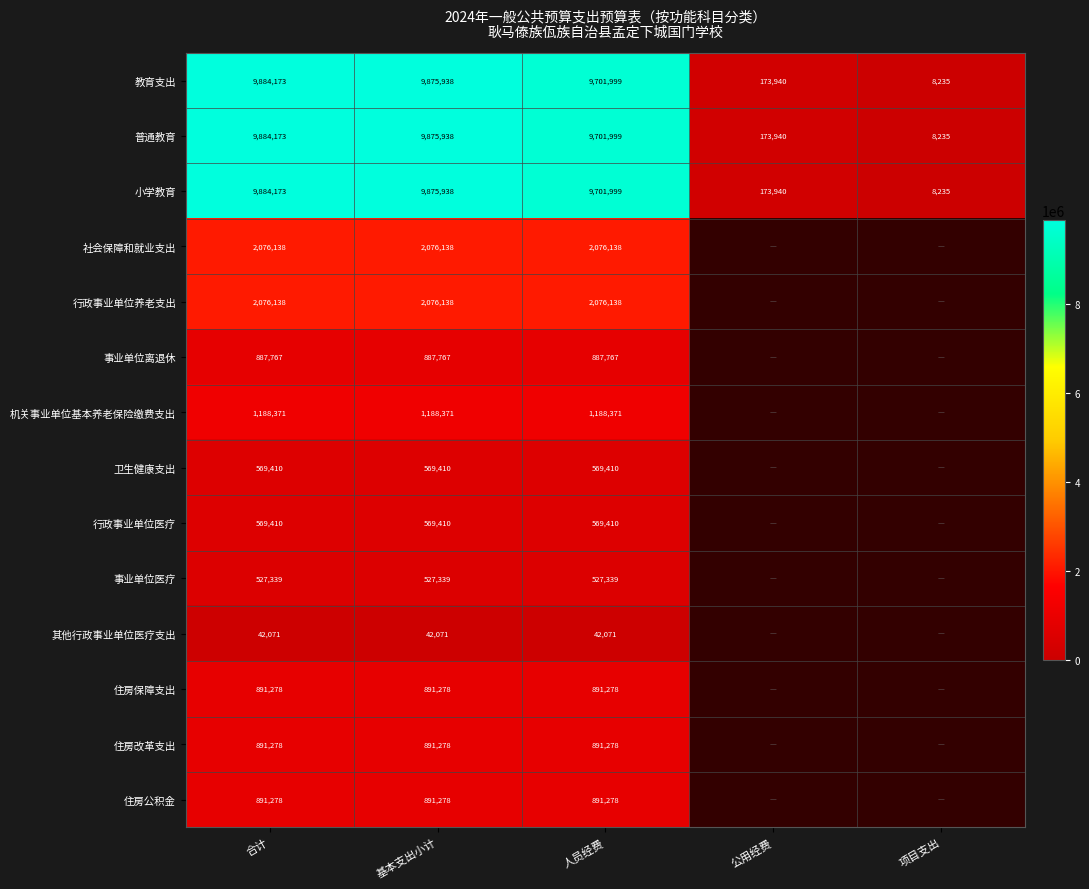

Rank the series at 人员经费 from highest to lowest value.

教育支出, 普通教育, 小学教育, 社会保障和就业支出, 行政事业单位养老支出, 机关事业单位基本养老保险缴费支出, 住房保障支出, 住房改革支出, 住房公积金, 事业单位离退休, 卫生健康支出, 行政事业单位医疗, 事业单位医疗, 其他行政事业单位医疗支出